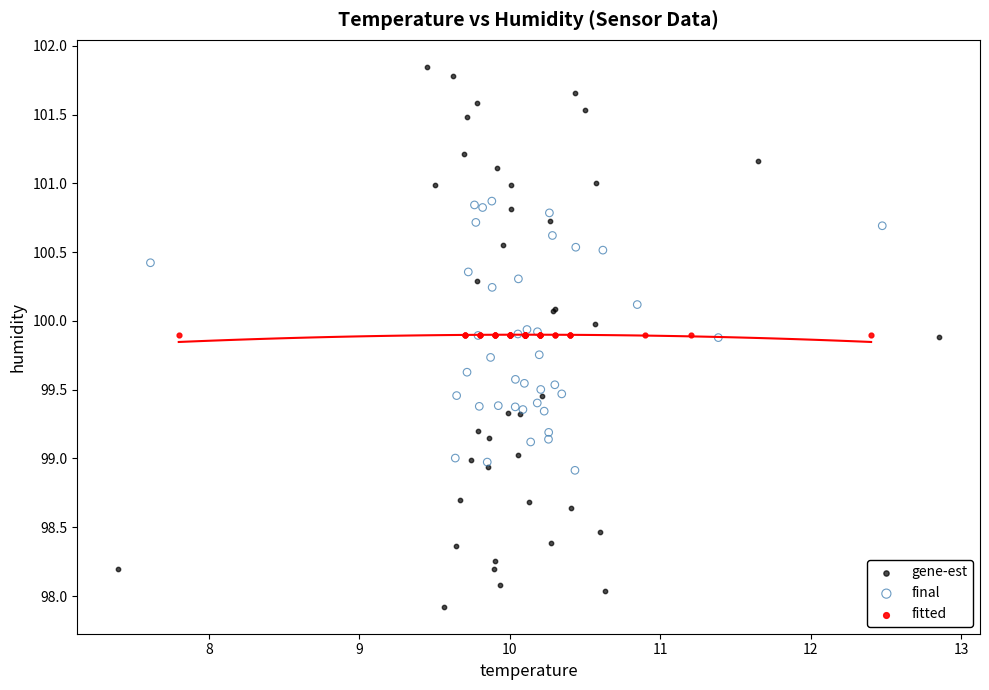

Which series reaches the maximum Y coordinate?

gene-est